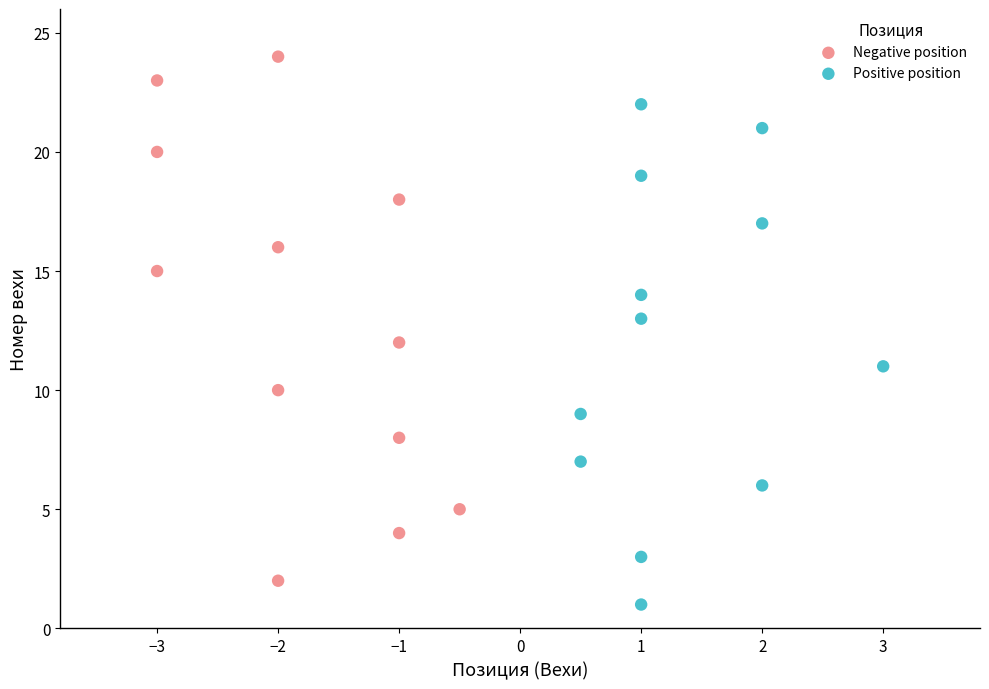

Which series contains the highest Y value?

Negative position